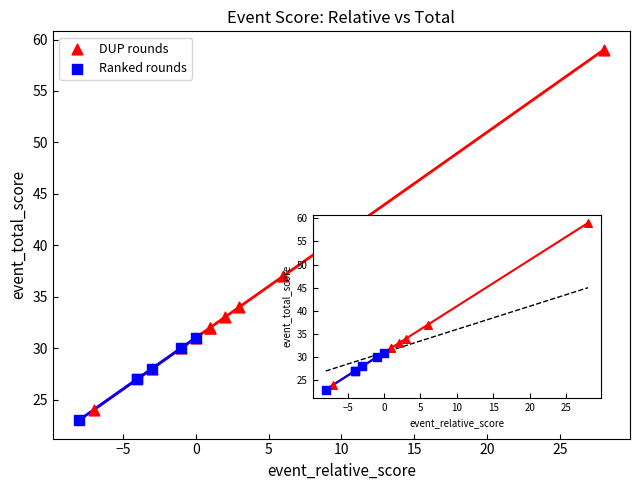

Which series contains the highest Y value?

DUP rounds